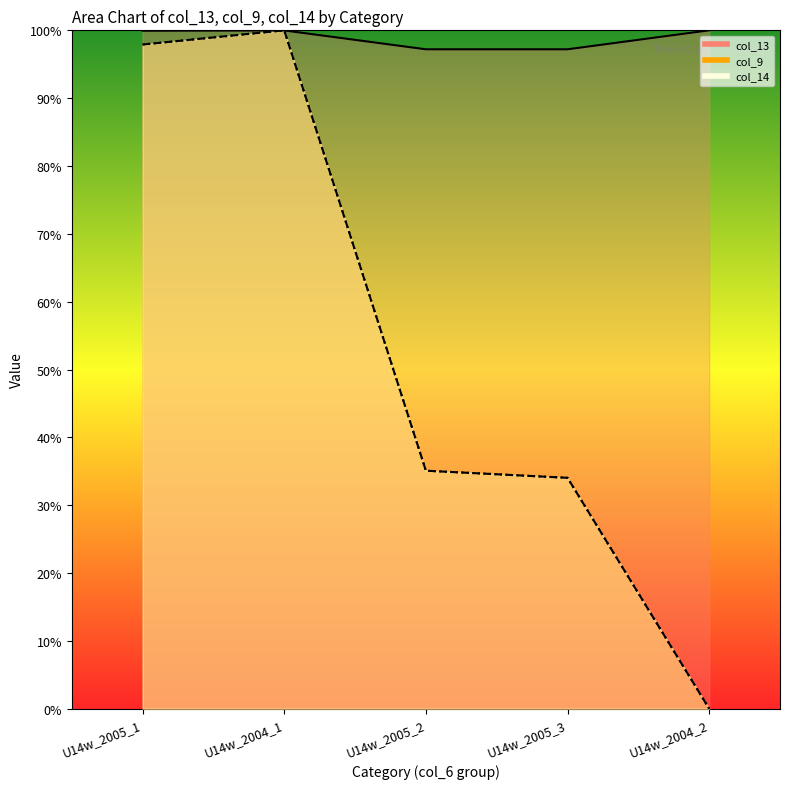

What is the difference between the second highest and second lowest values in the col_14 series?

63.9